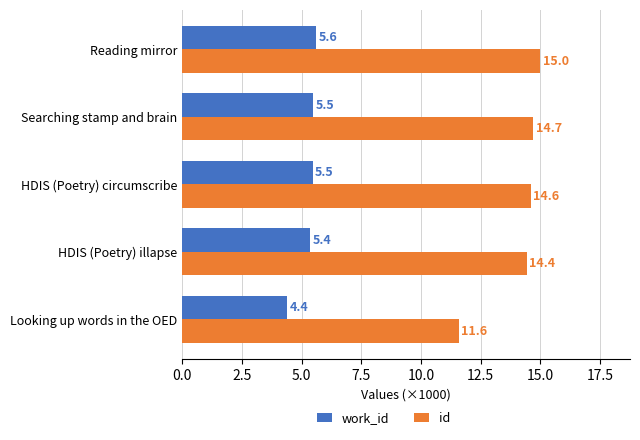

What is the difference between the second highest and second lowest values in the work_id series?

0.1